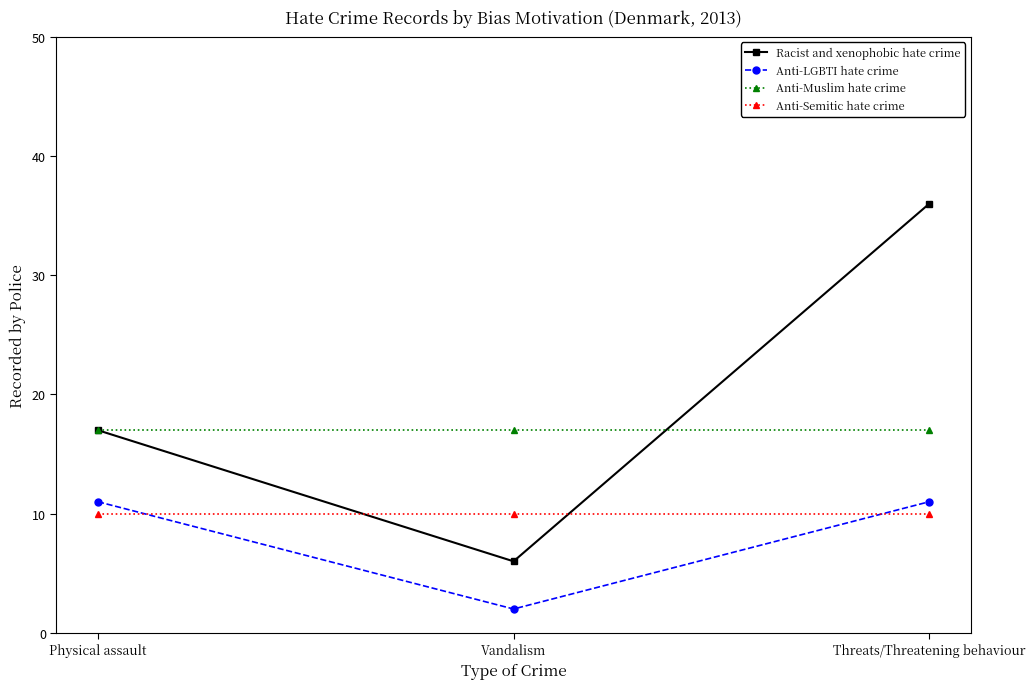

What position from the right is Physical assault?

3